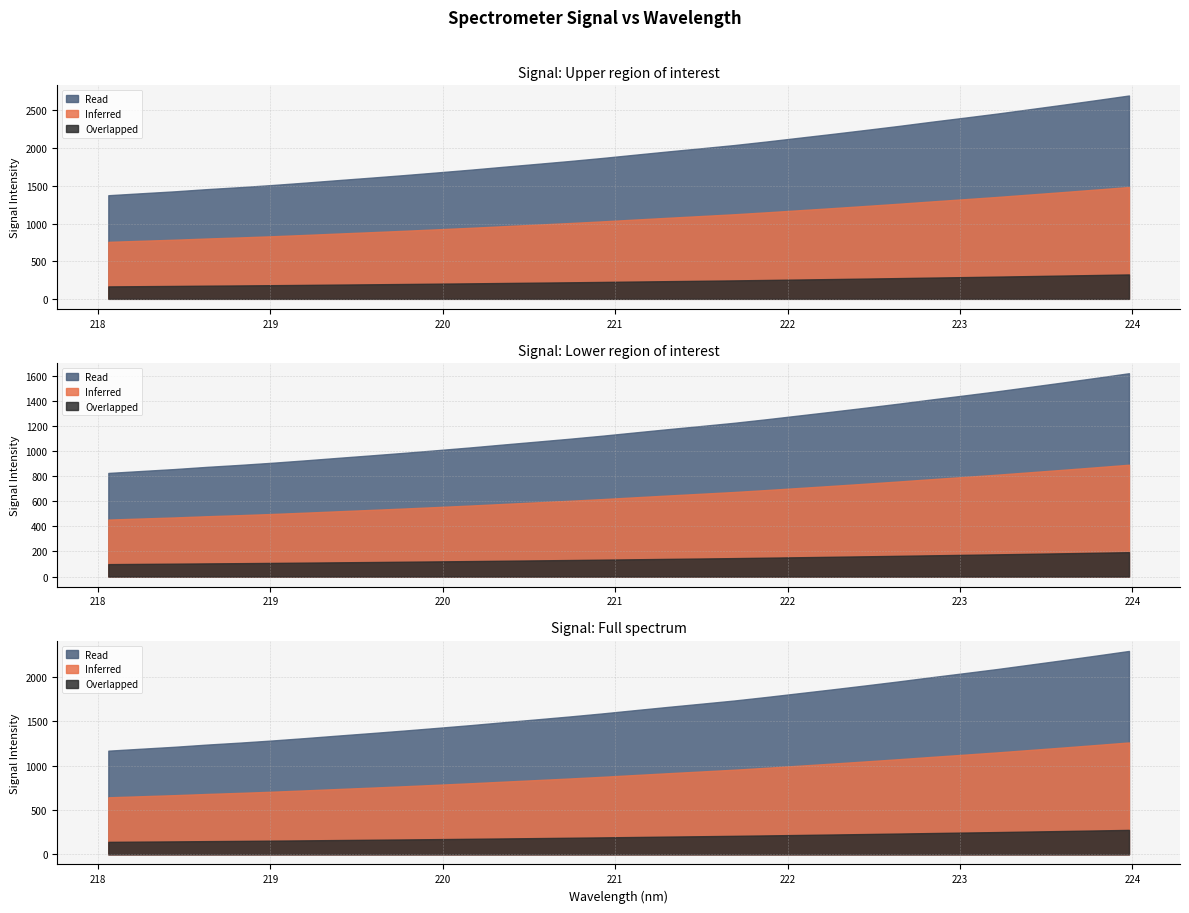

Where does the y series first go above 1913?

16